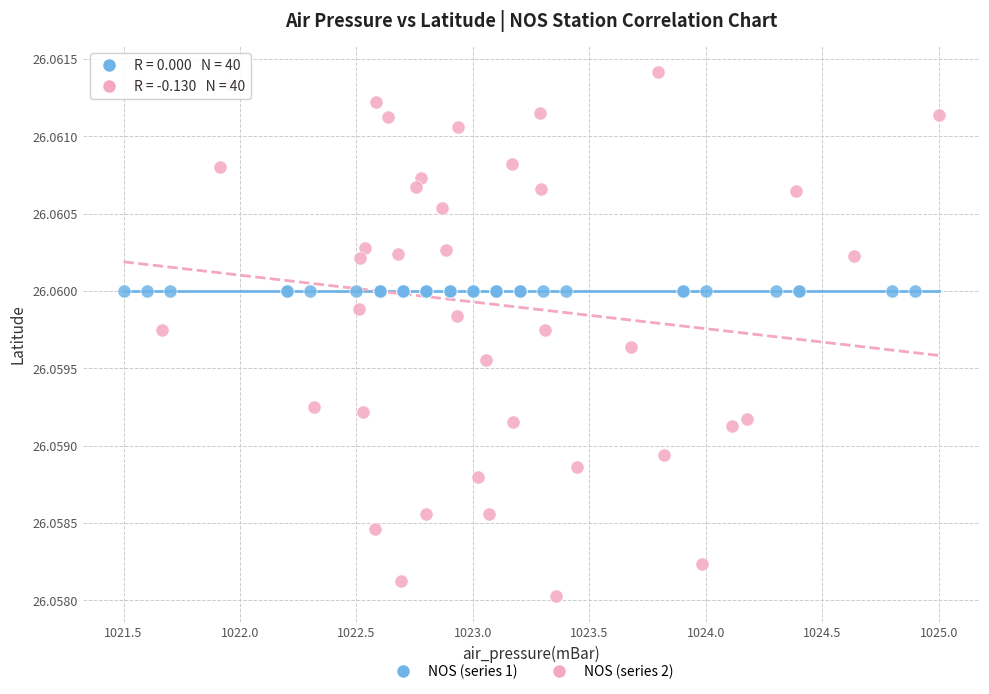

Which series contains the lowest Y value?

NOS (series 2)